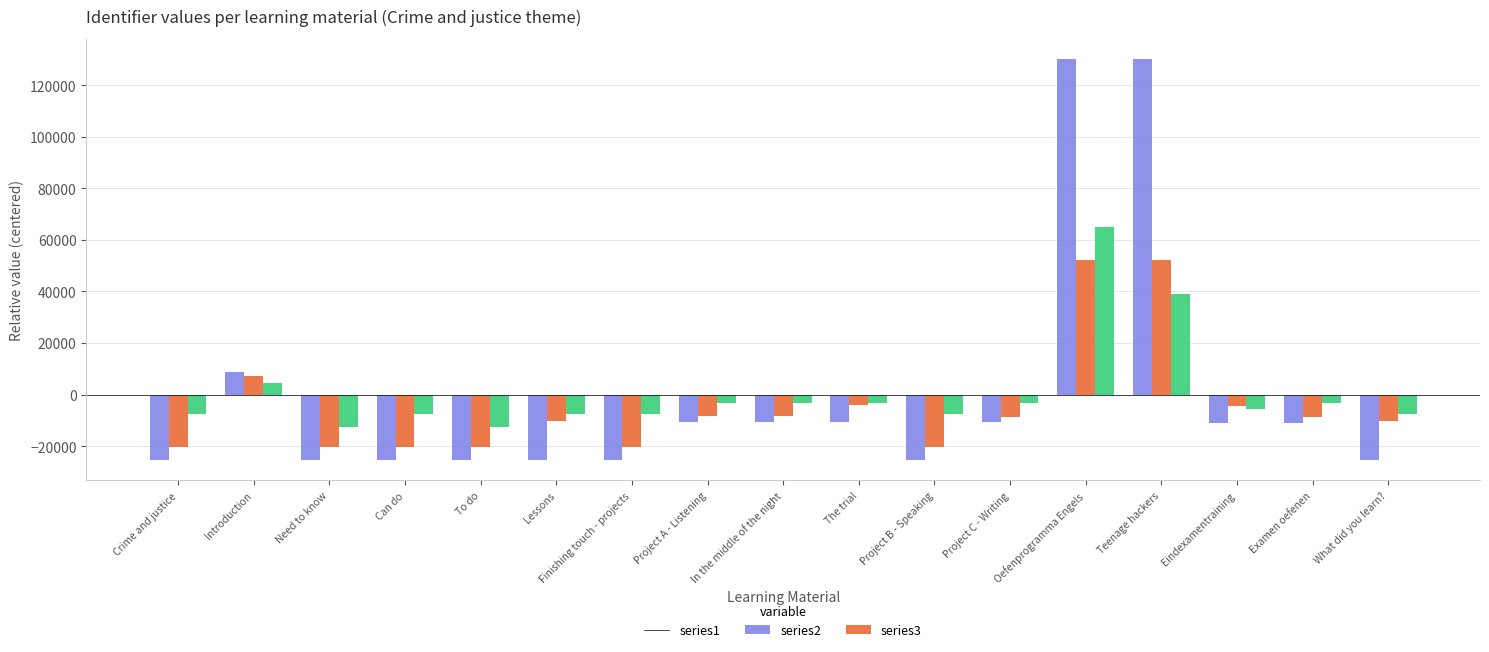

What is the difference between the highest and lowest values at What did you learn??

17893.8